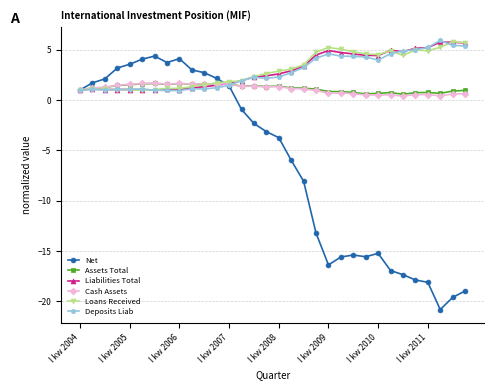

What is the value of the Assets Total point at the 17th from the left?

1.4